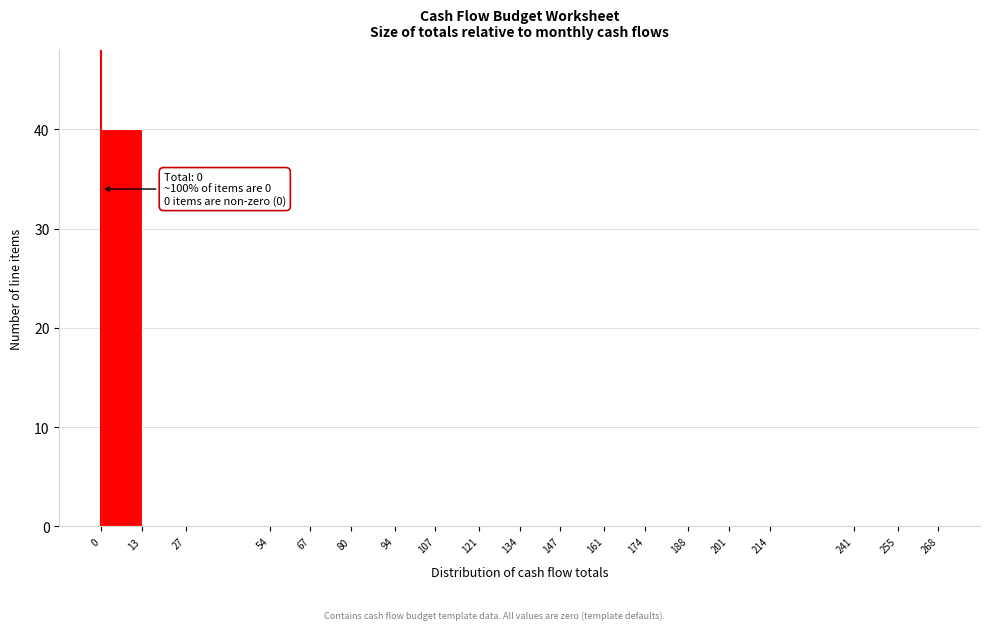

Over which range of the x-axis is the bar tallest?

0 to 13